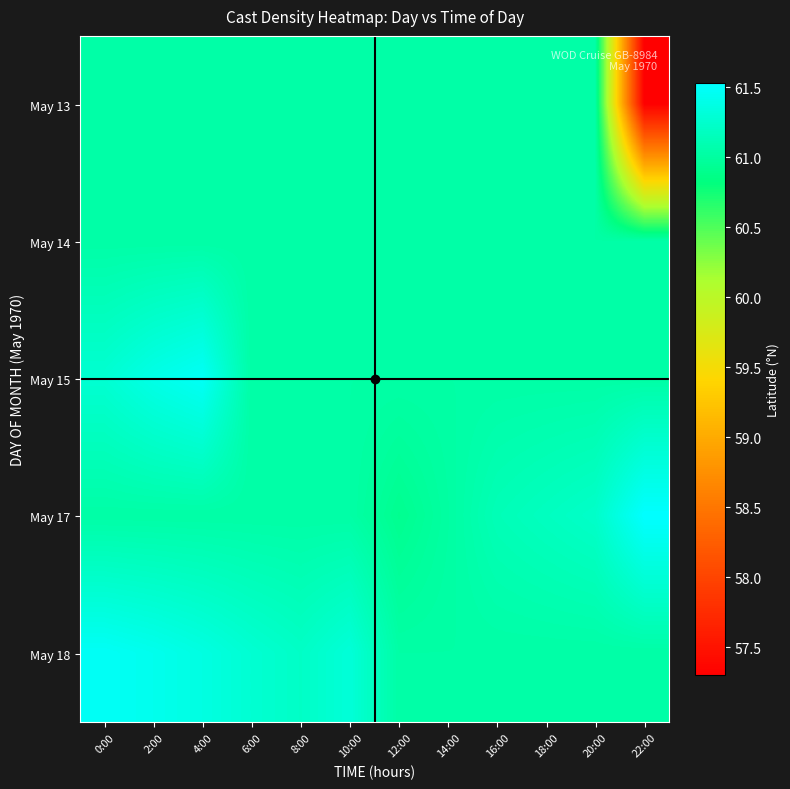

At which category does the chart reach its minimum across all series?

22:00